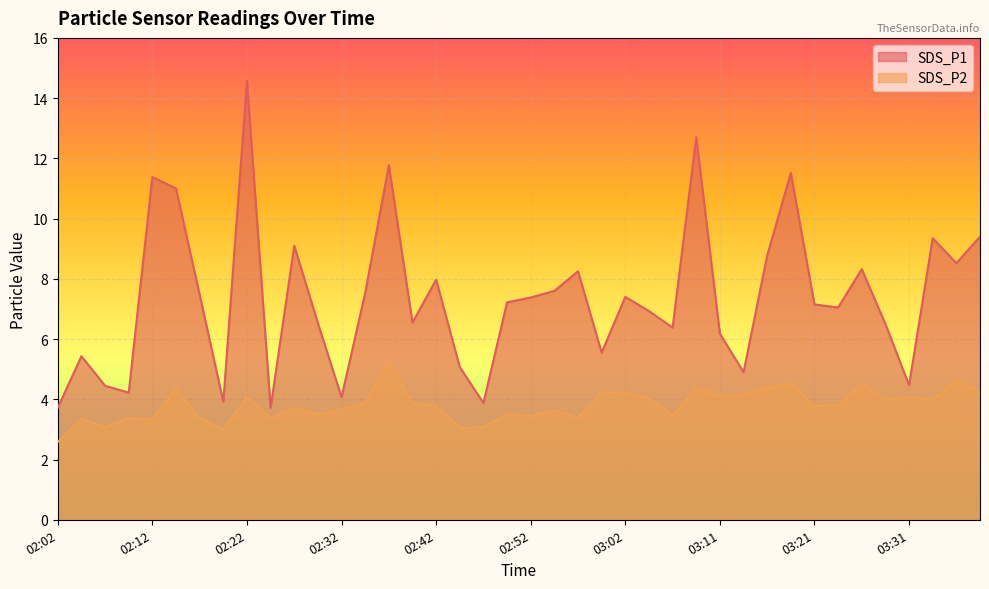

What is the label of the 4th point from the left?

02:09